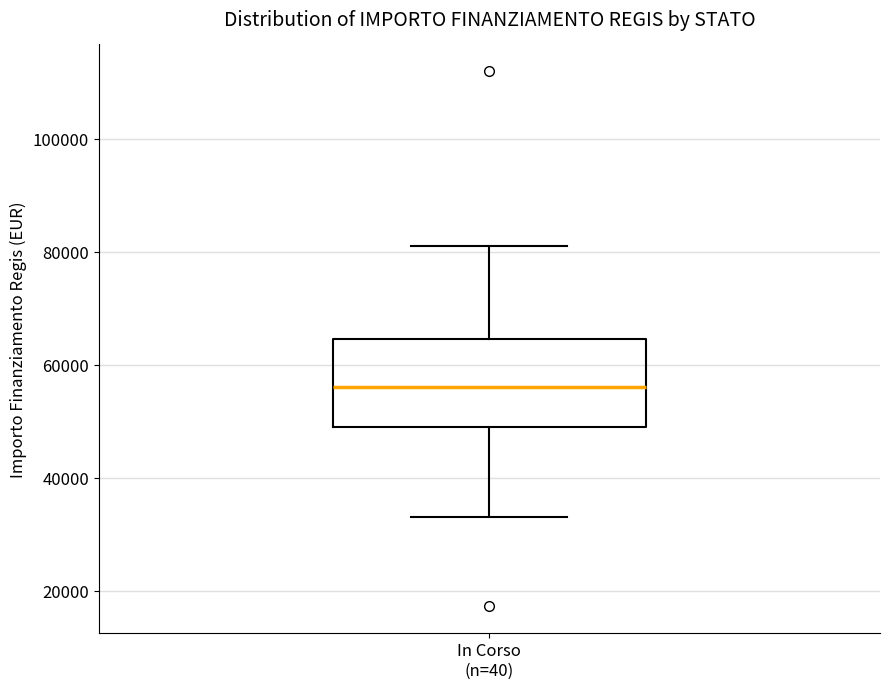

Where does the lower whisker of the box for In Corso (n=40) end on the y-axis? The values are not printed on the chart, so give them approximately, as read against the axis.

32000